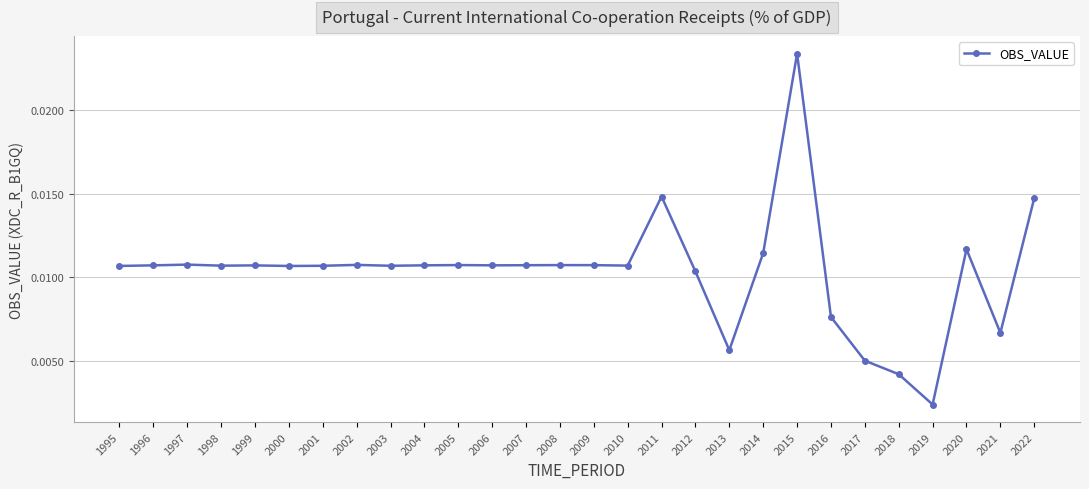

Which label corresponds to the smallest value in the chart?

2019